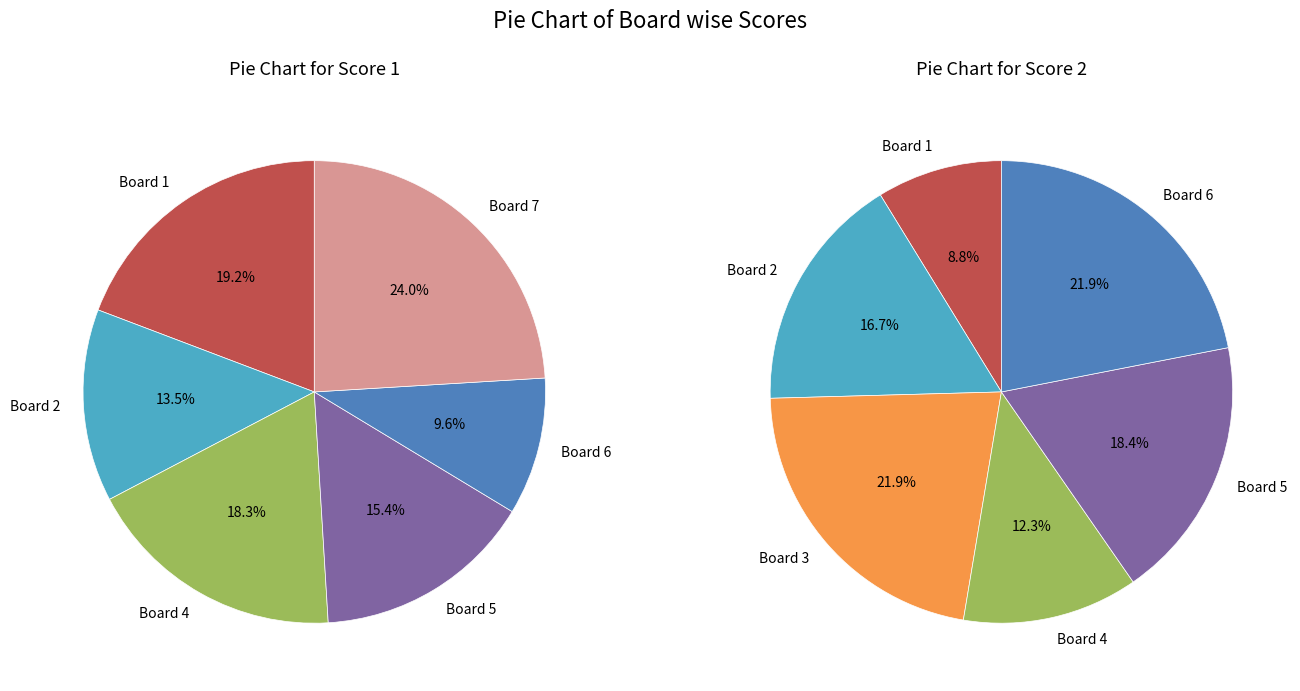

To the nearest percent, what portion does 6 represent?

10%